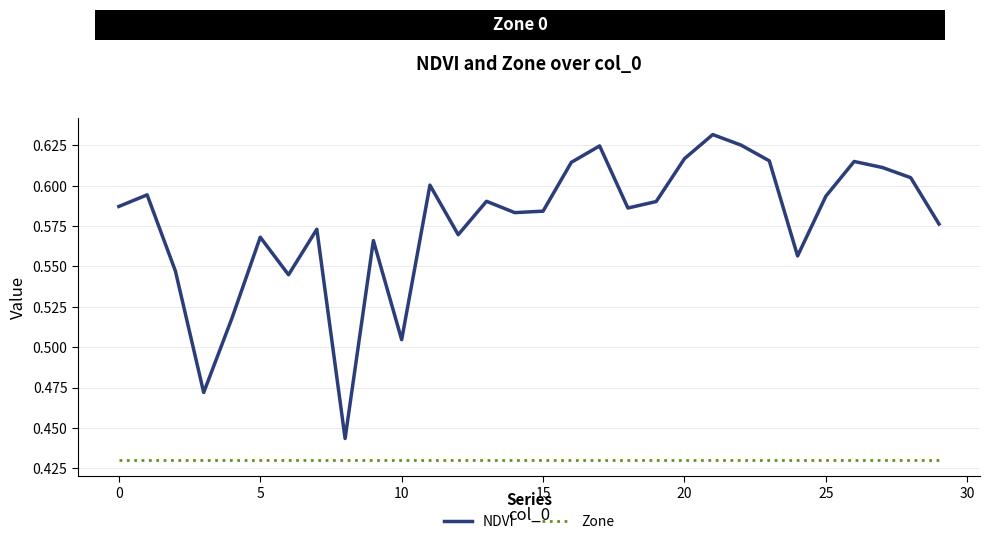

Is this an area chart (filled region under the line)?

No